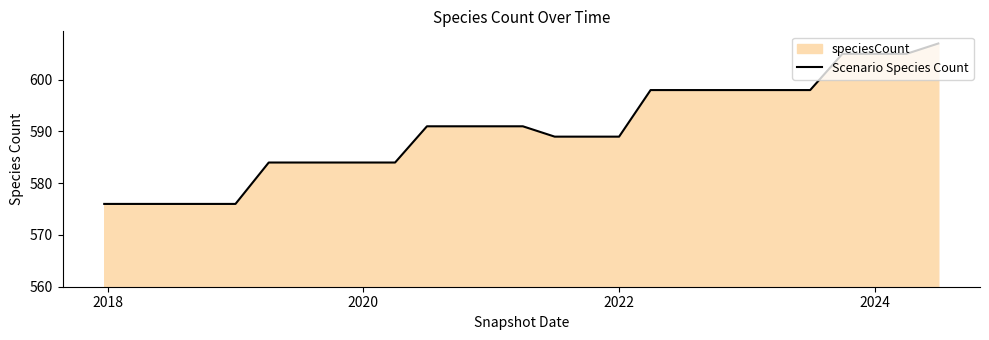

What is the smallest value displayed?

576